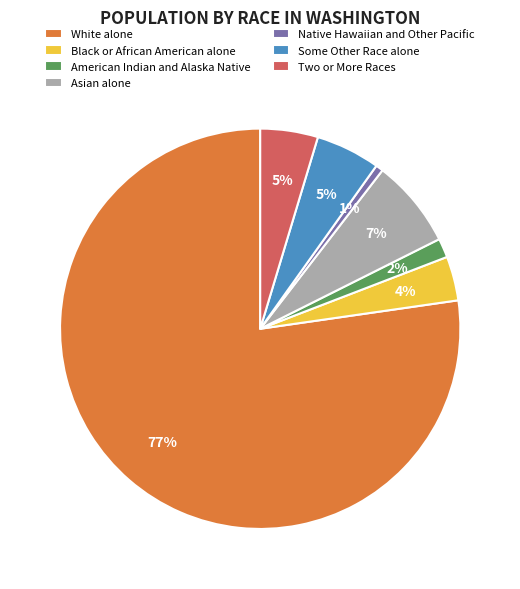

Which category has the biggest portion of the pie?

White alone